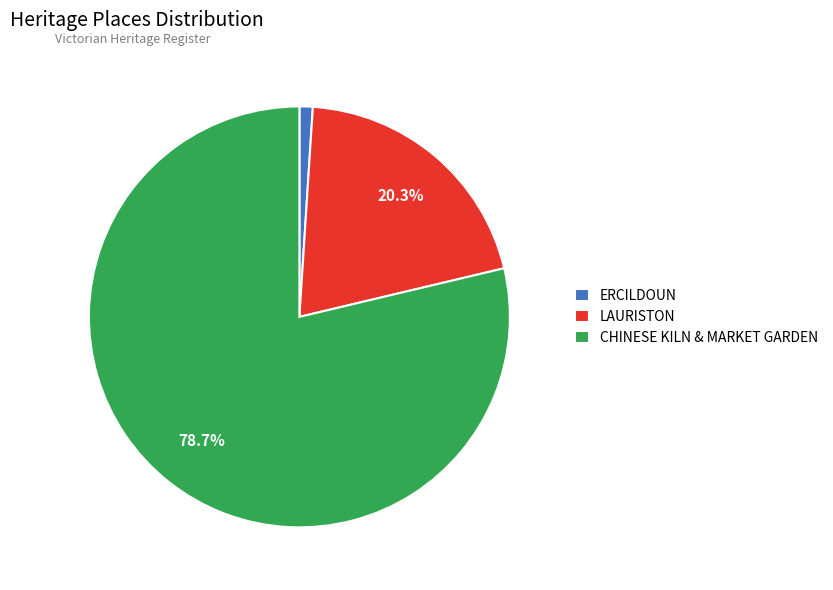

The CHINESE KILN & MARKET GARDEN slice represents 69% of the pie. True or false?

False